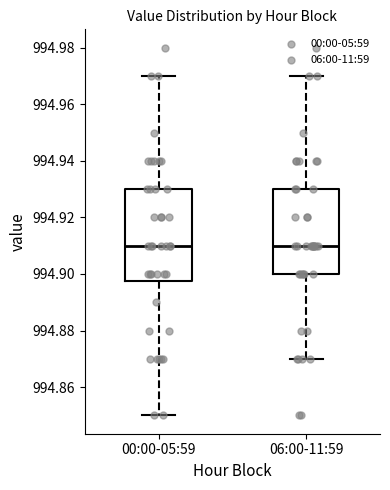

Where does the upper whisker of the box for 00:00-05:59 end on the y-axis? The values are not printed on the chart, so give them approximately, as read against the axis.

994.970